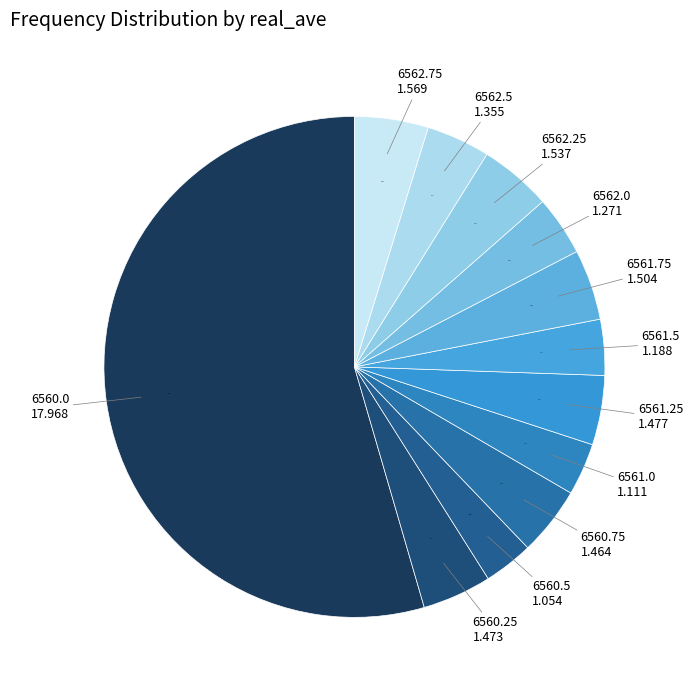

What is the largest slice in the pie chart?

6560.0